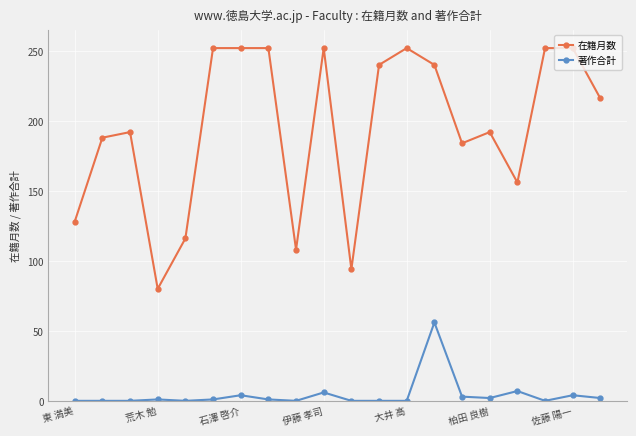

What is the highest value of the 在籍月数 series?

252